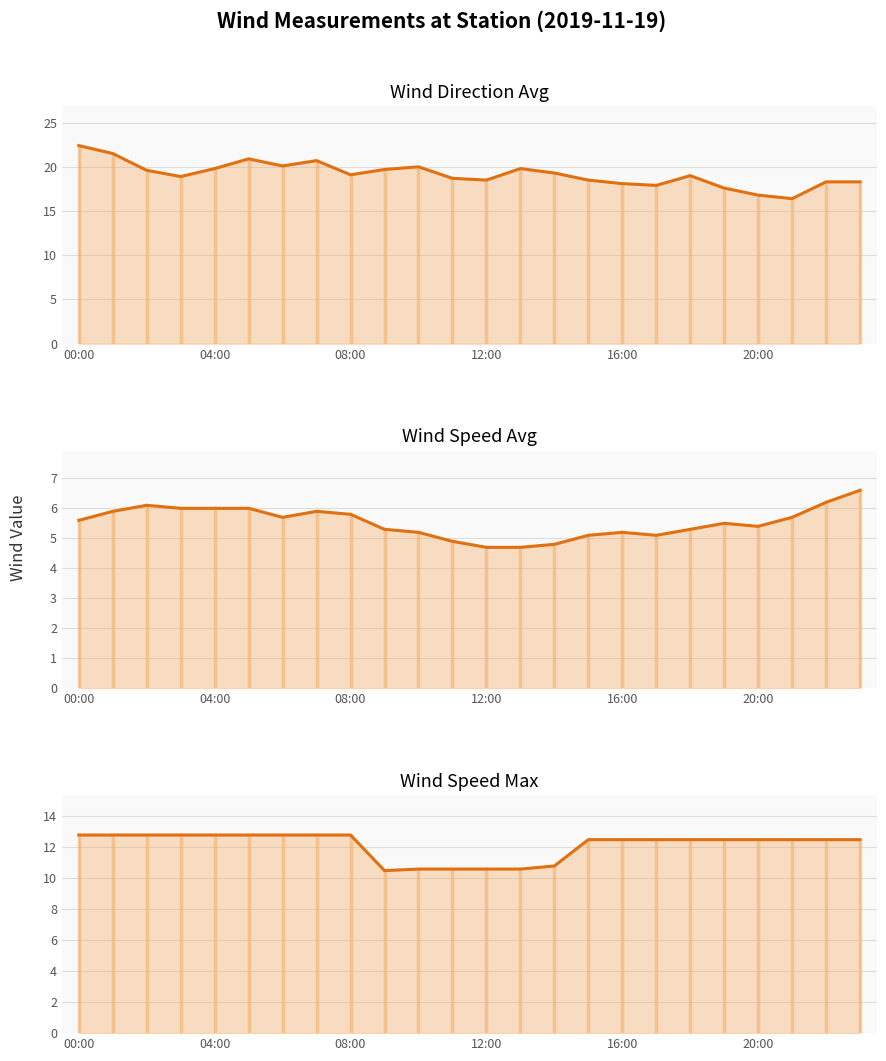

Which category has the lowest value in the wind_dir_avg series?

21